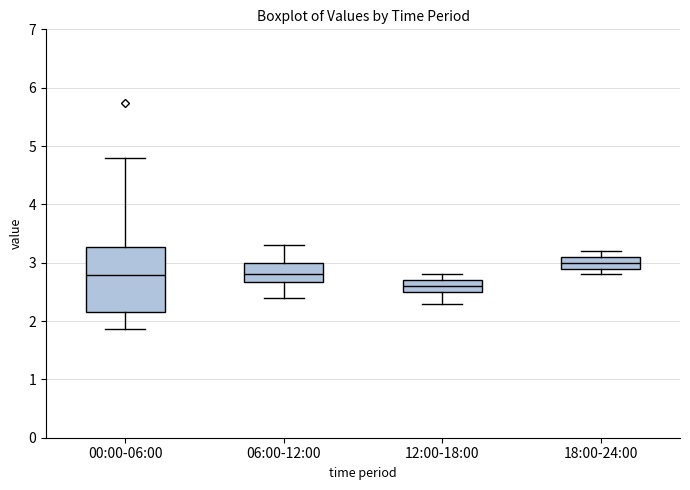

Which box has the highest median line?

18:00-24:00